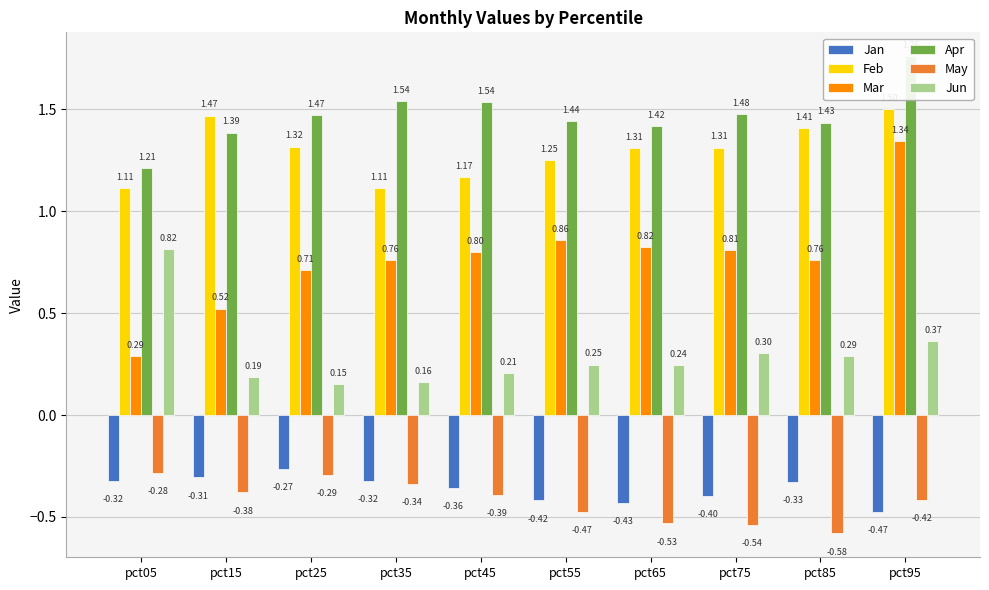

True or false: Apr has a value of 1.2 at pct05.

True